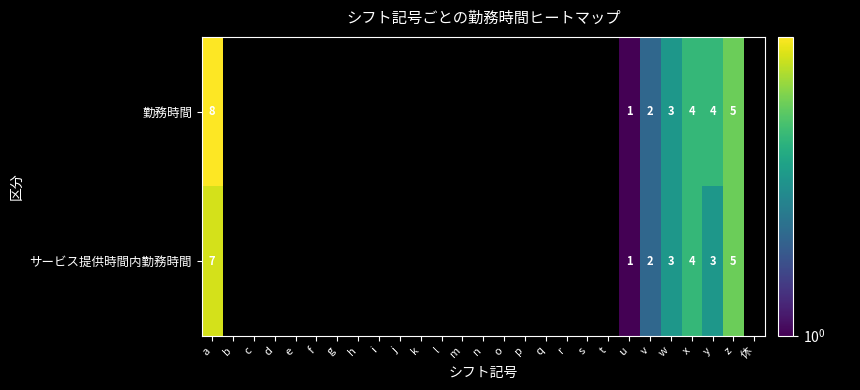

Is it true that サービス提供時間内勤務時間 equals 5.4 at w?

False